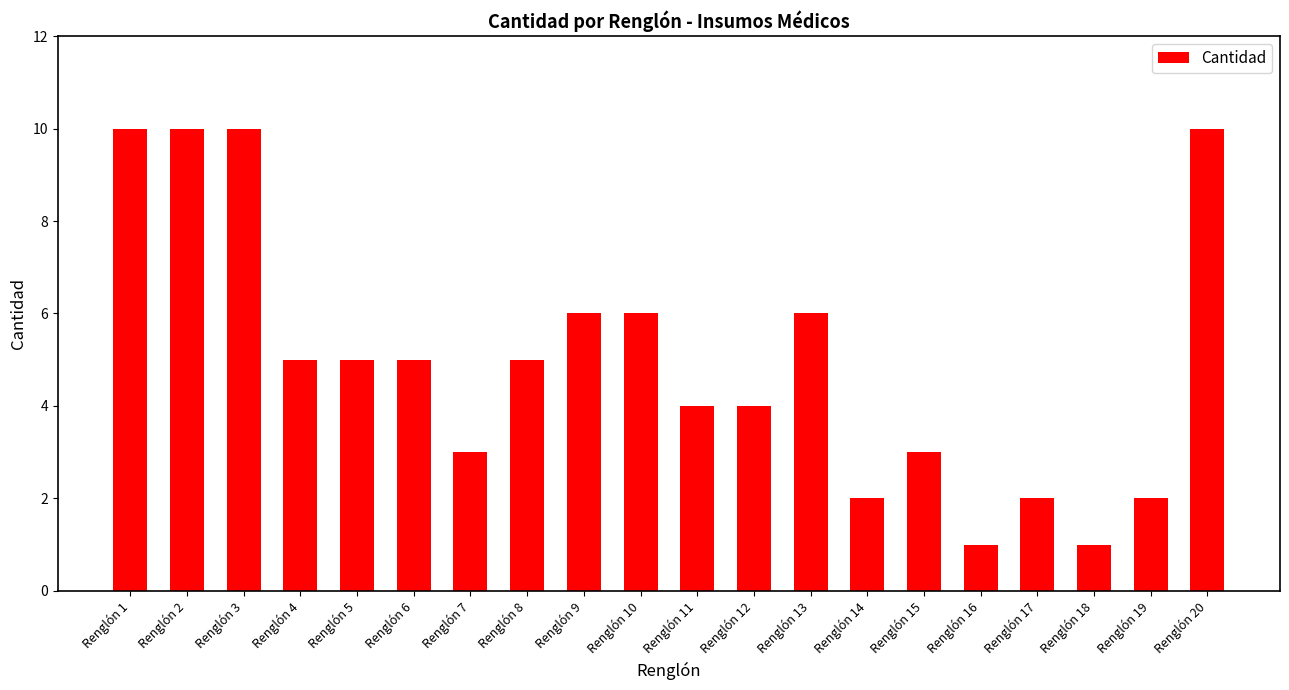

How many distinct data groups are displayed?

1